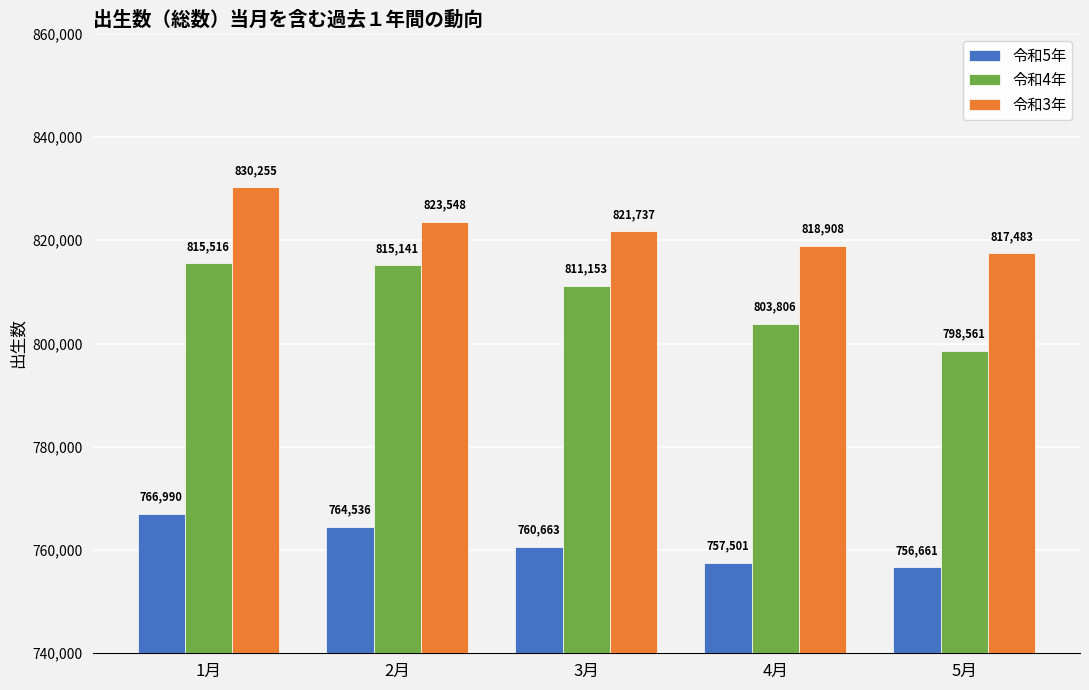

At which category does the chart reach its minimum across all series?

5月